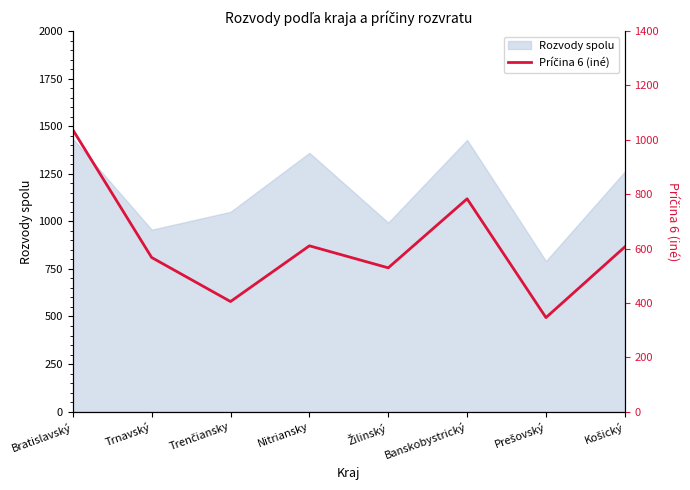

What is the label of the 8th point from the left?

Košický